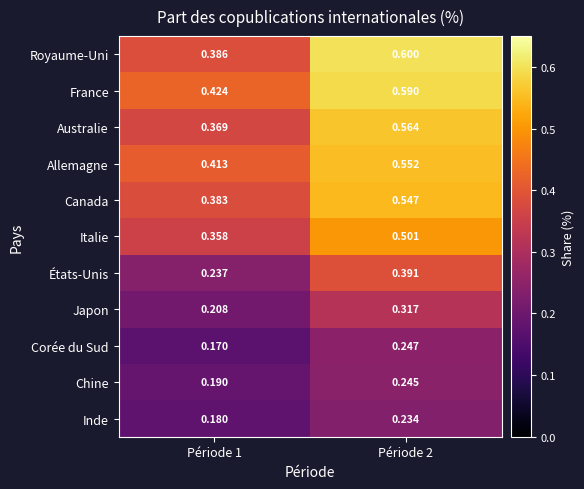

Is the value of États-Unis at Période 2 greater than the value of Italie at Période 1?

Yes